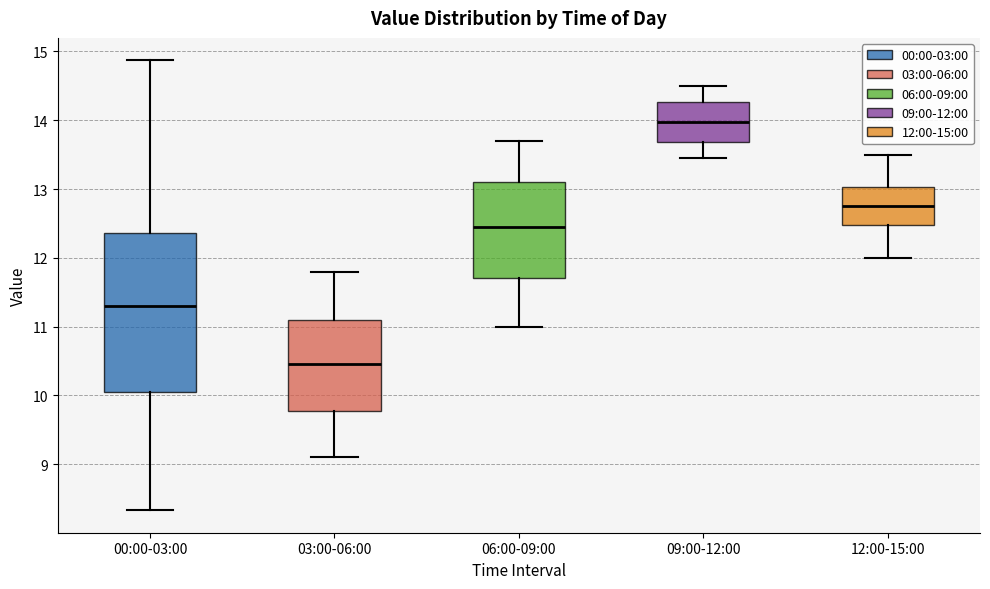

Which box has the lowest median line?

03:00-06:00